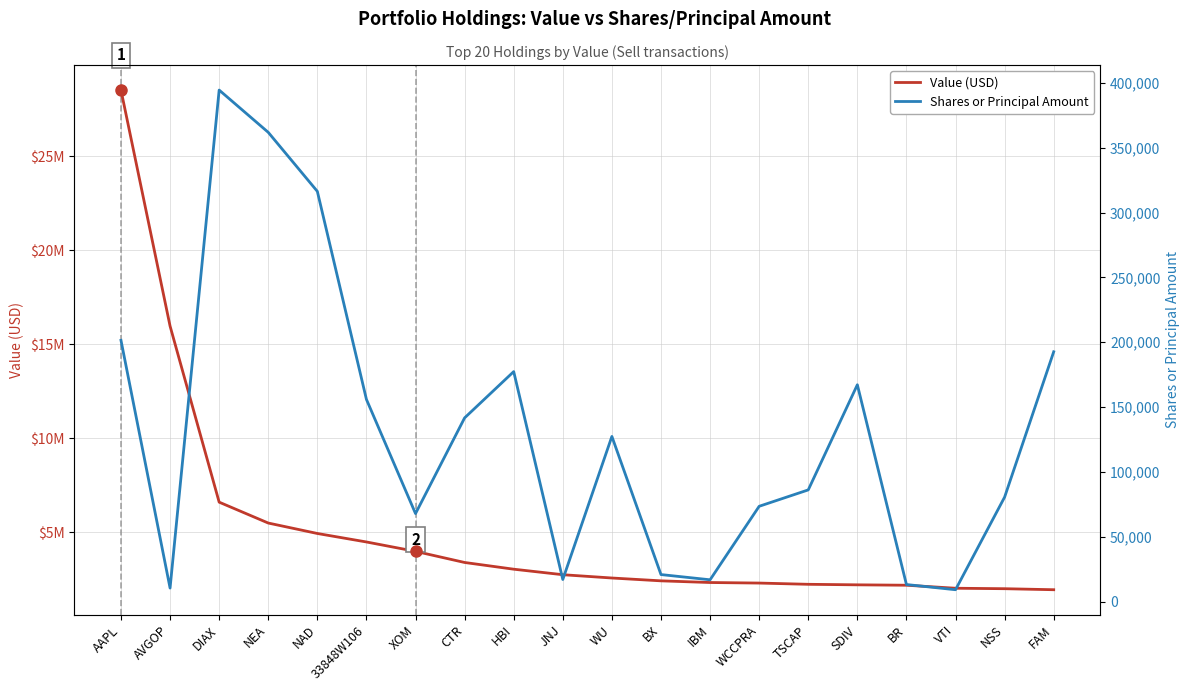

What is the highest value of the Value (USD) series?

28506000